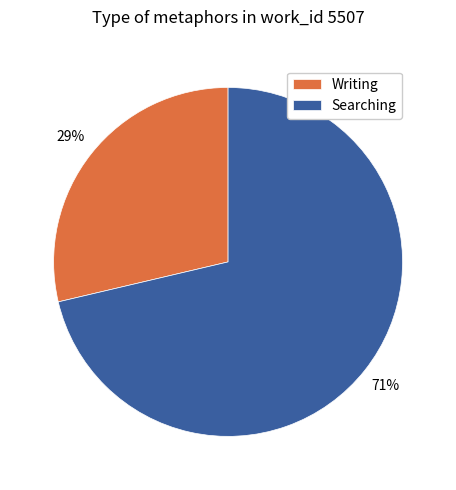

How many segments does this pie chart have?

2